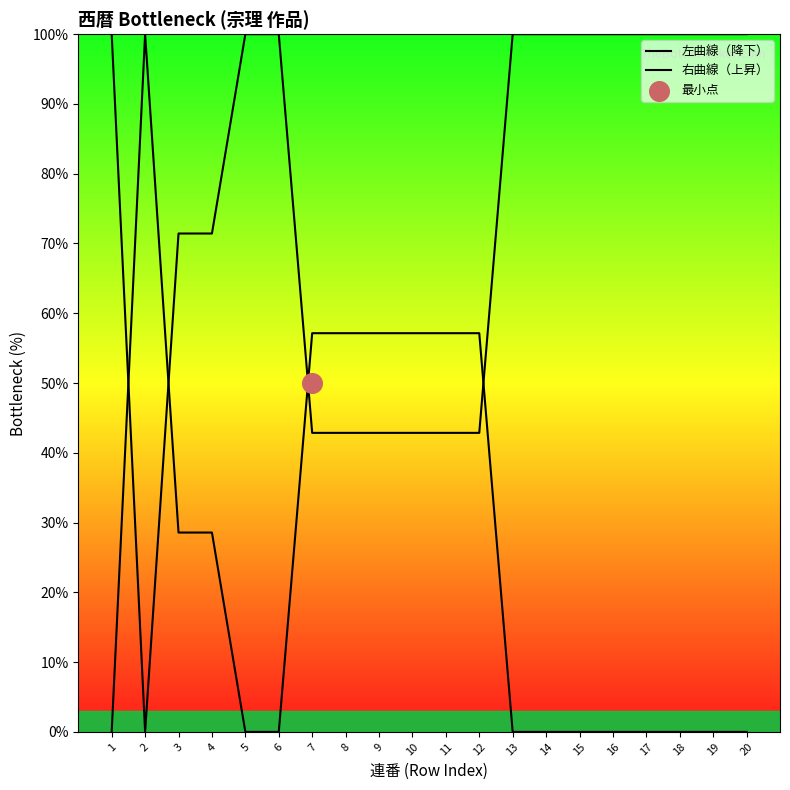

Which series reaches the minimum Y coordinate?

左曲線（降下）